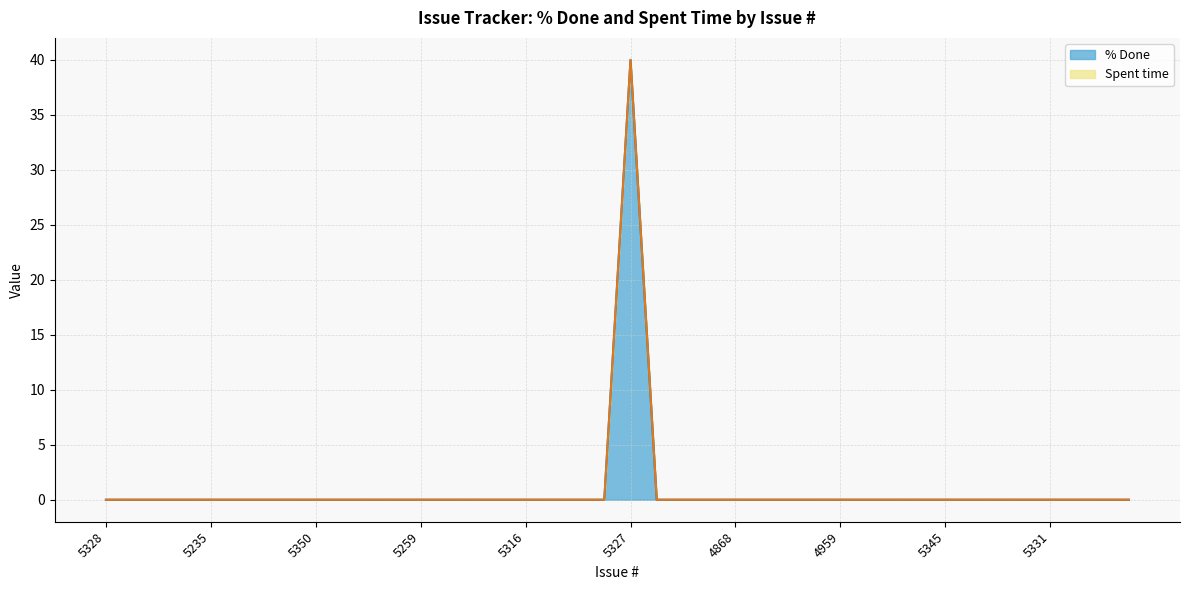

How many positive values are there?

1